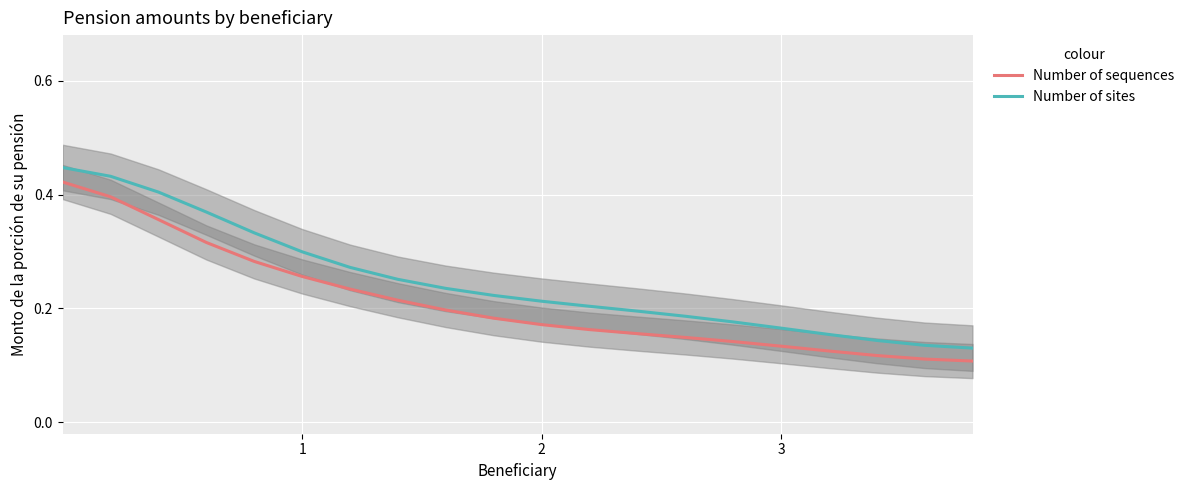

At 11, list the series in order from smallest to largest.

Number of sequences, Number of sites